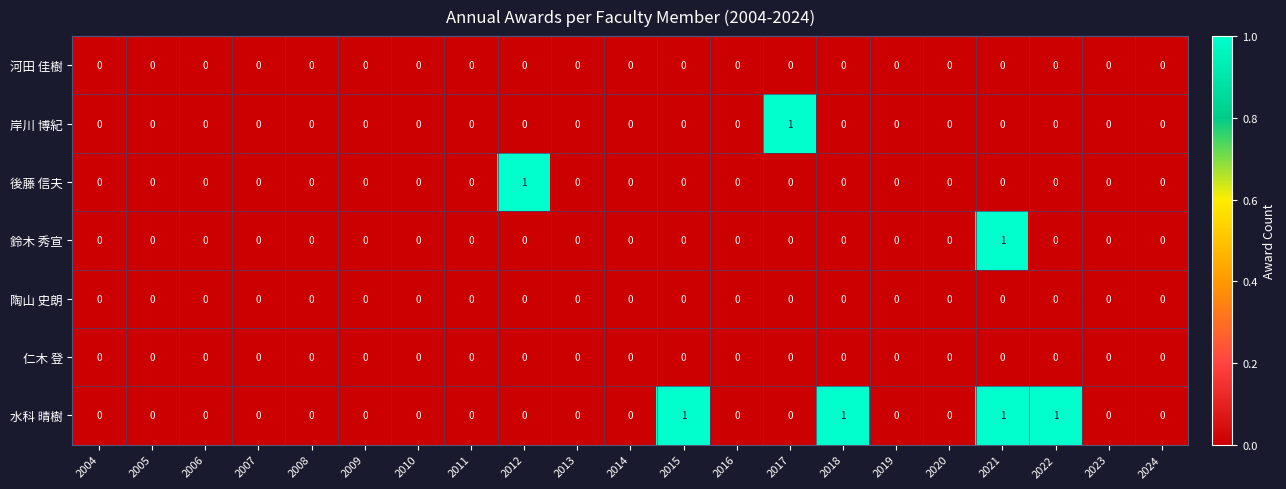

How many distinct data groups are displayed?

7